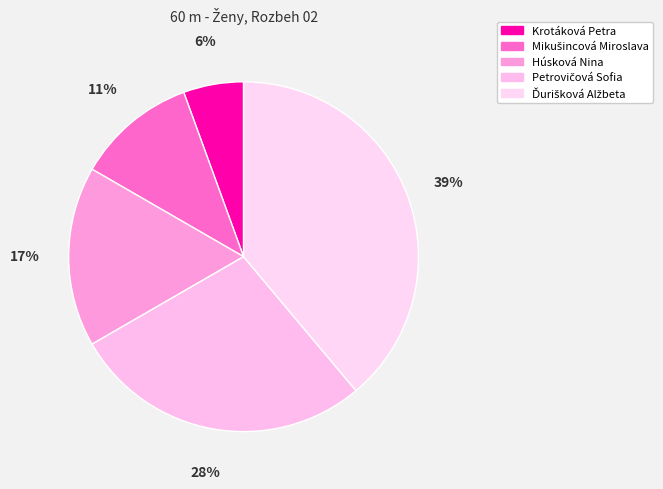

Is the sum of Ďurišková Alžbeta and Krotáková Petra greater than half?

No